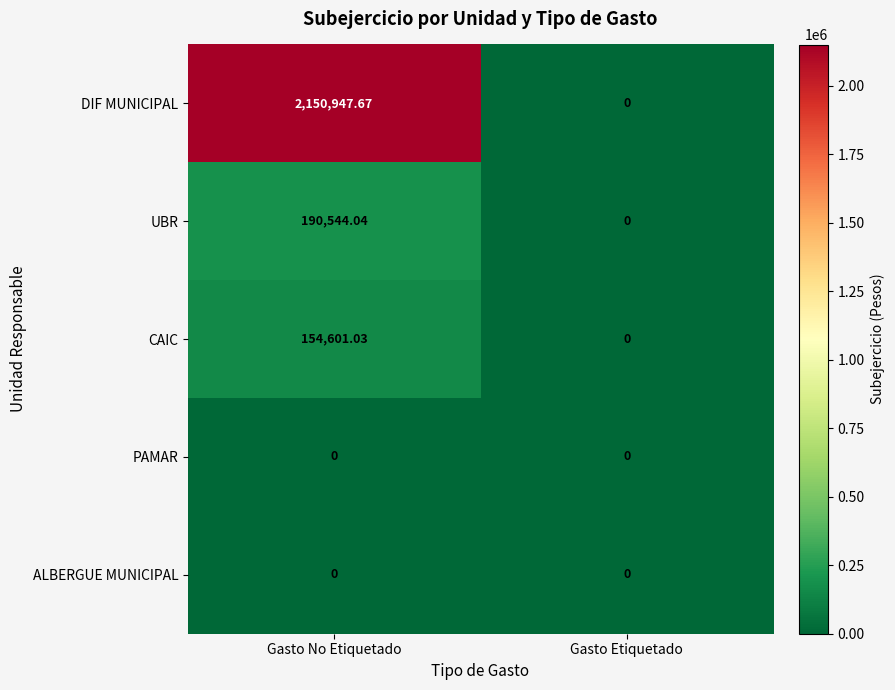

At which label does CAIC first exceed 154601?

Gasto No Etiquetado